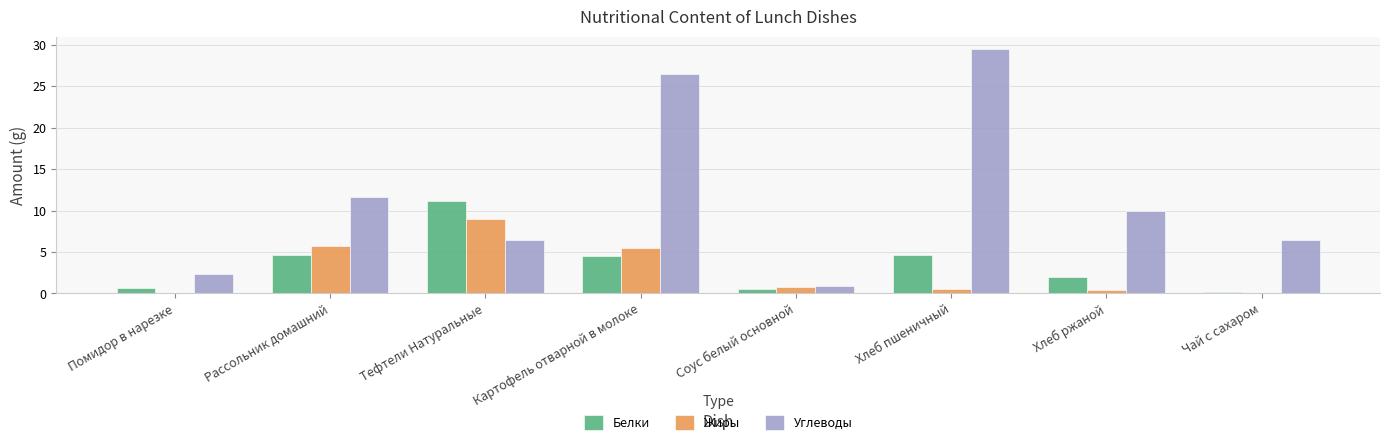

At which label does Белки first exceed 4?

Рассольник домашний